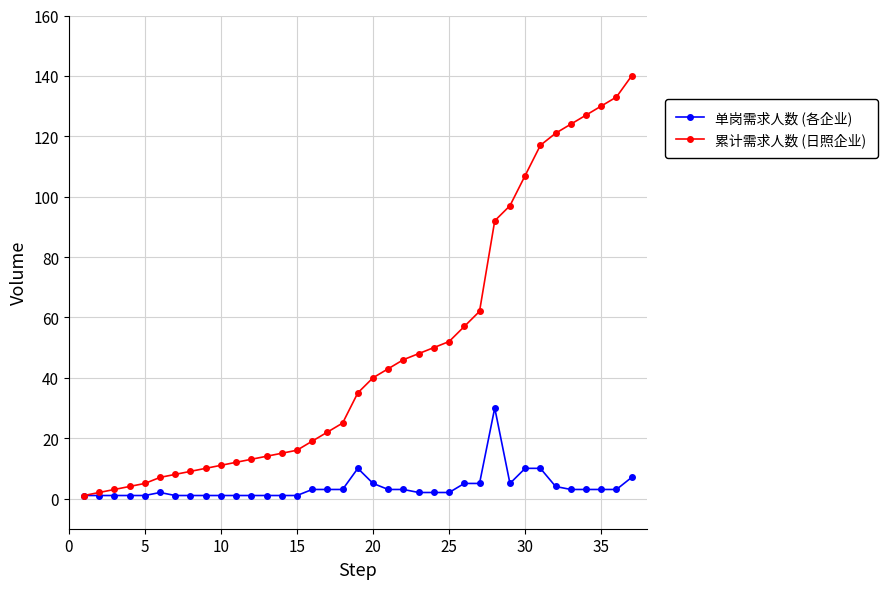

Rank the series by their average value, from lowest to highest.

单岗需求人数 (各企业), 累计需求人数 (日照企业)